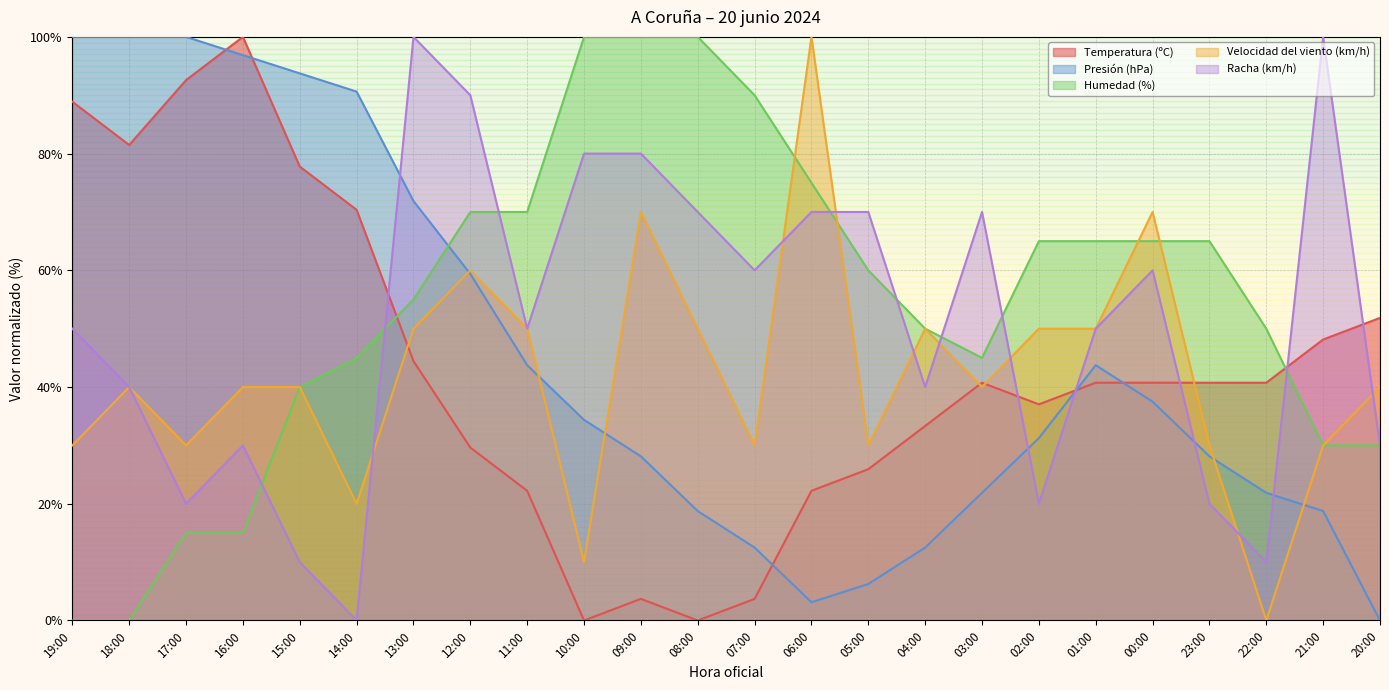

Which series has the largest total across all categories?

Humedad (%)